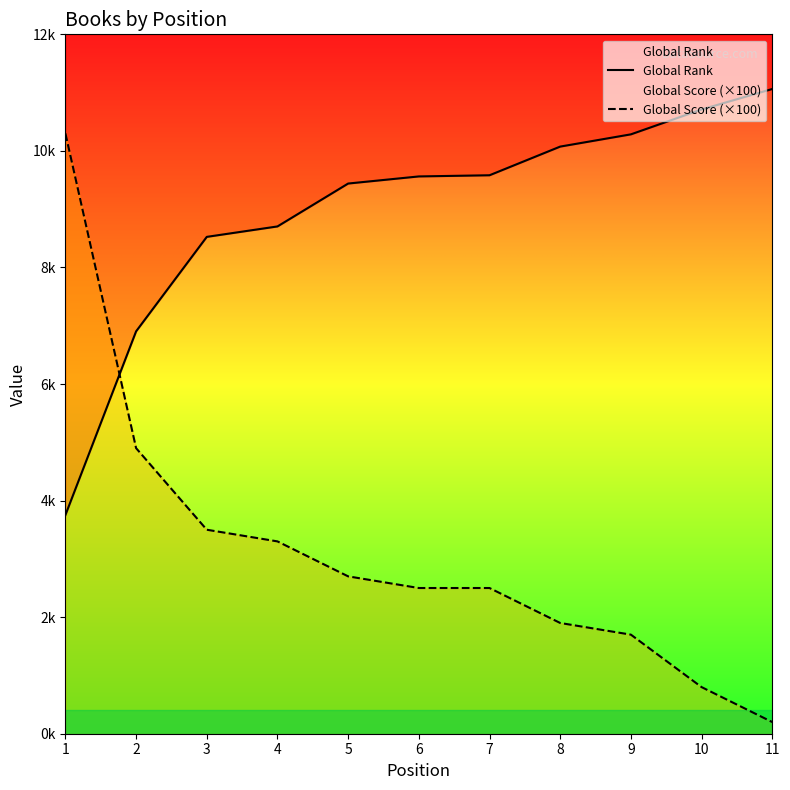

What is the difference between the maximum and minimum values in the Global Score (×100) series?

10100